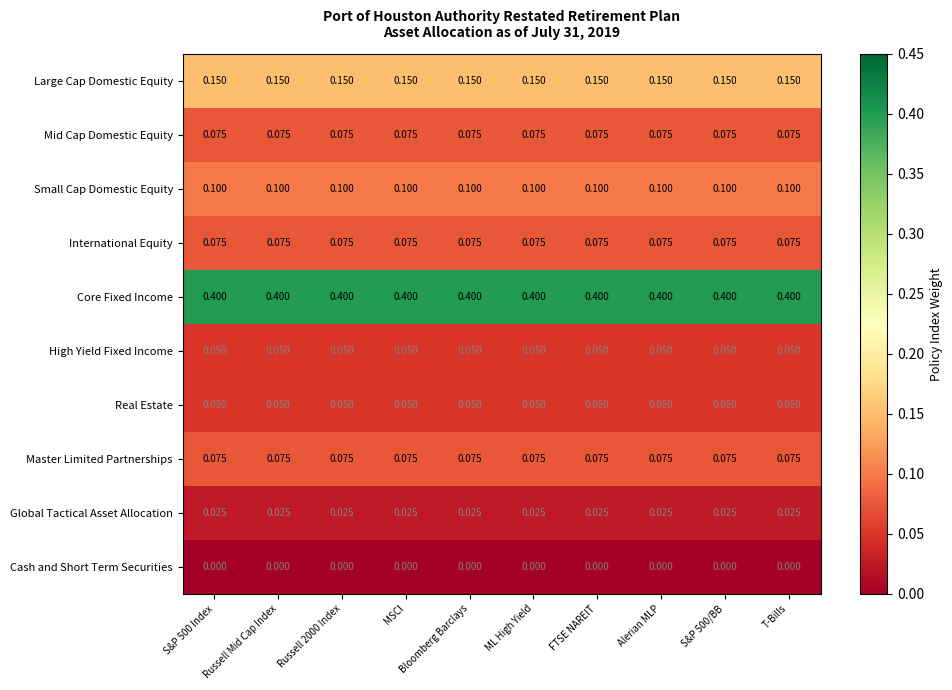

Is the value of Master Limited Partnerships at T-Bills greater than the value of High Yield Fixed Income at ML High Yield?

Yes